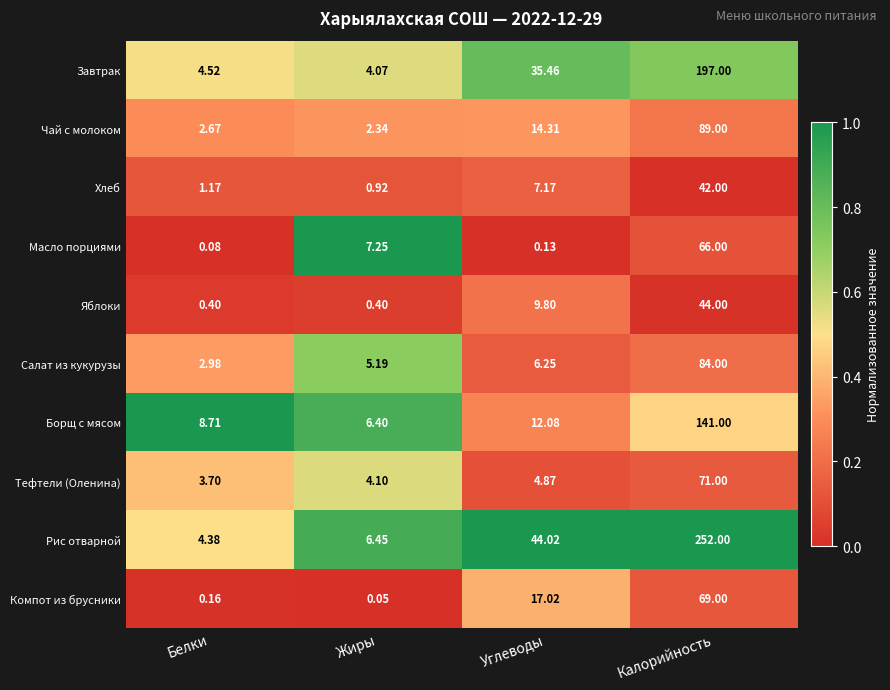

Which series has the largest total across all categories?

Рис отварной